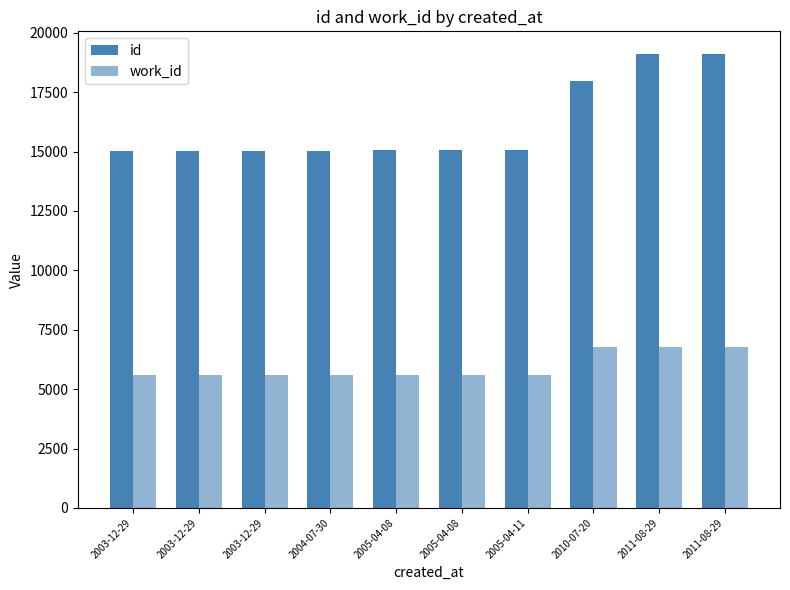

How many values in the work_id series exceed 5615?

3